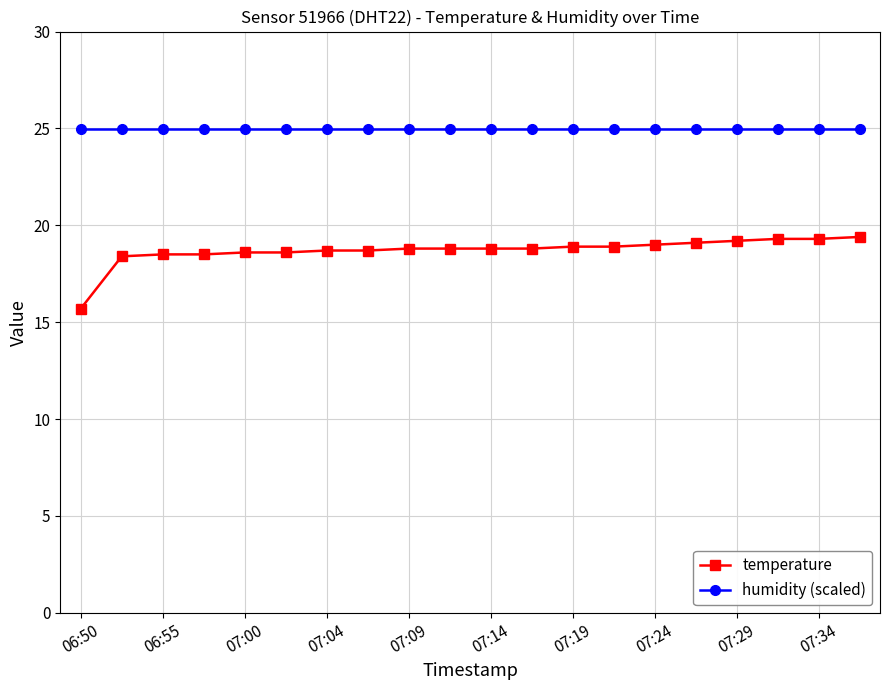

What is the sum of all temperature values?

374.0